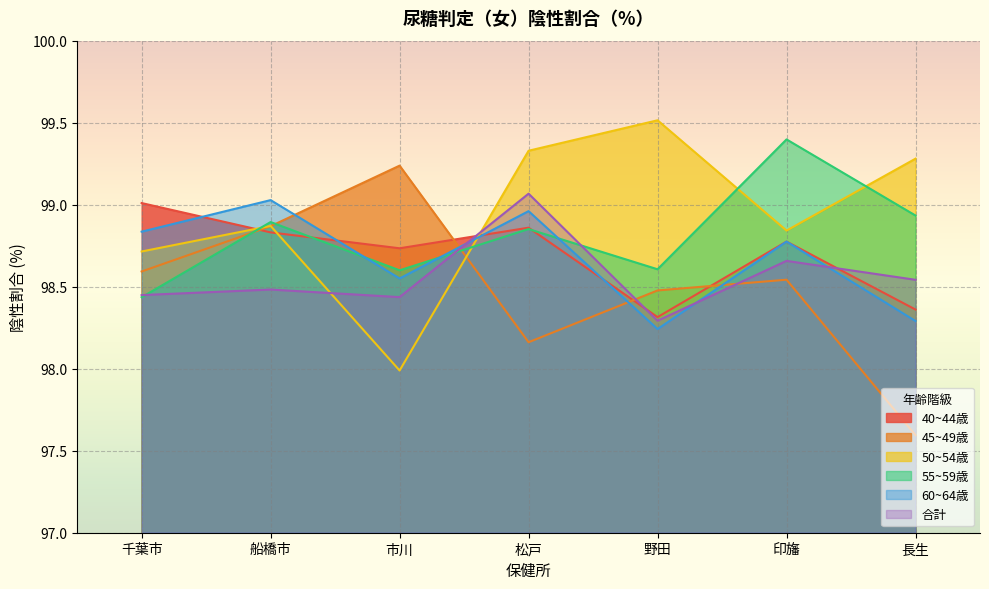

Read the 55~59歳 value at 市川.

98.6